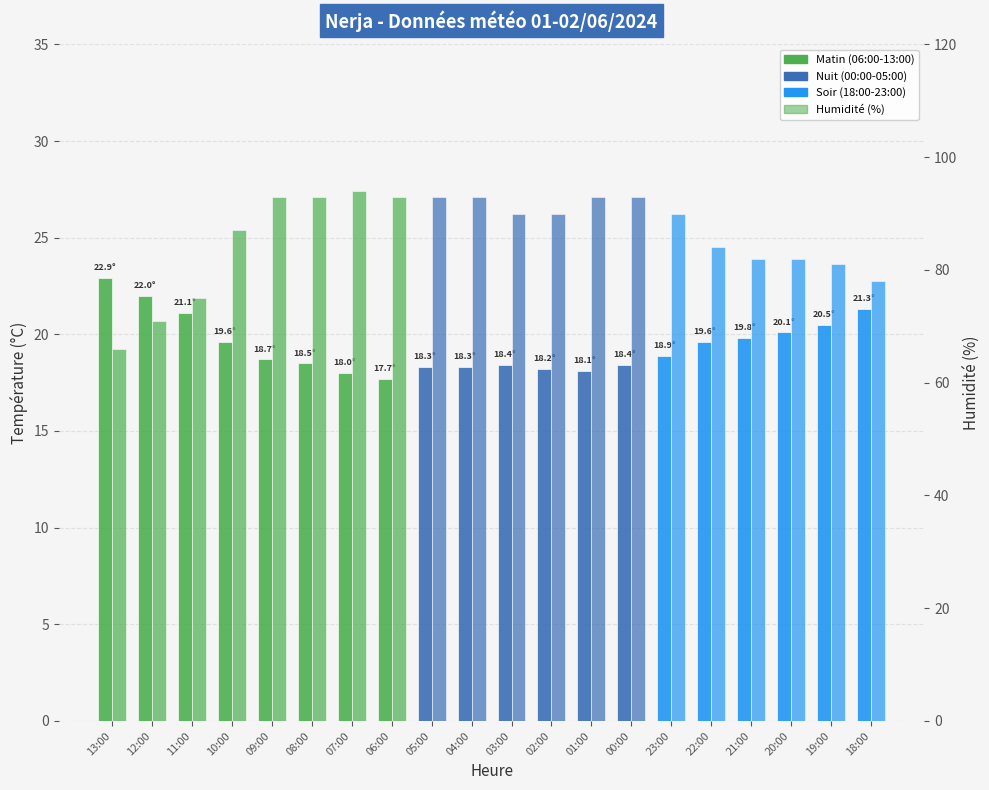

Reading left to right, extract all data points from this chart.

Température (°C): 22.9	22.0	21.1	19.6	18.7	18.5	18.0	17.7	18.3	18.3	18.4	18.2	18.1	18.4	18.9	19.6	19.8	20.1	20.5	21.3
Humidité (%): 66.0	71.0	75.0	87.0	93.0	93.0	94.0	93.0	93.0	93.0	90.0	90.0	93.0	93.0	90.0	84.0	82.0	82.0	81.0	78.0